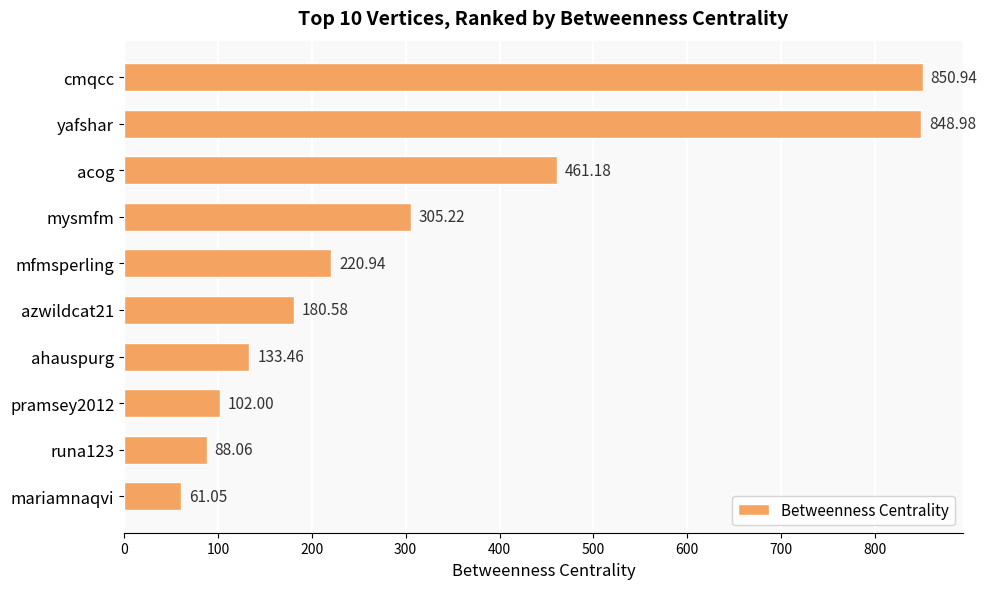

Does the chart contain stacked bars?

No